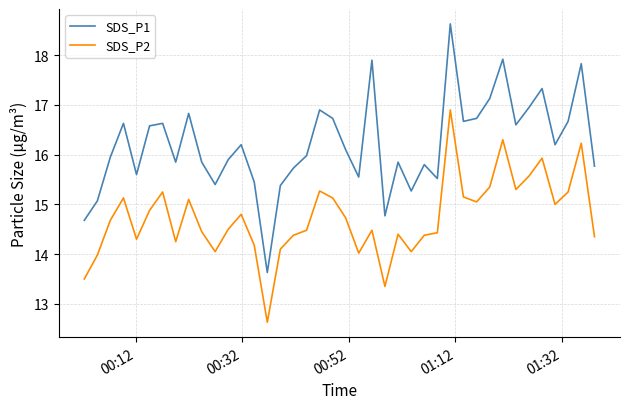

Rank the series by their average value, from highest to lowest.

SDS_P1, SDS_P2